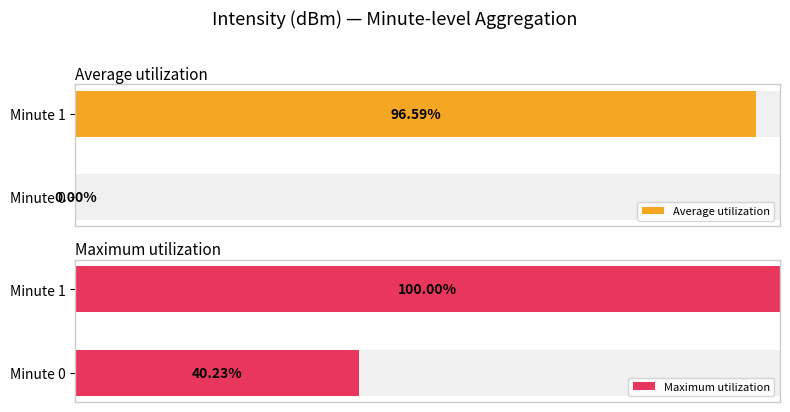

What is the total value across all series at Minute 0?

40.2